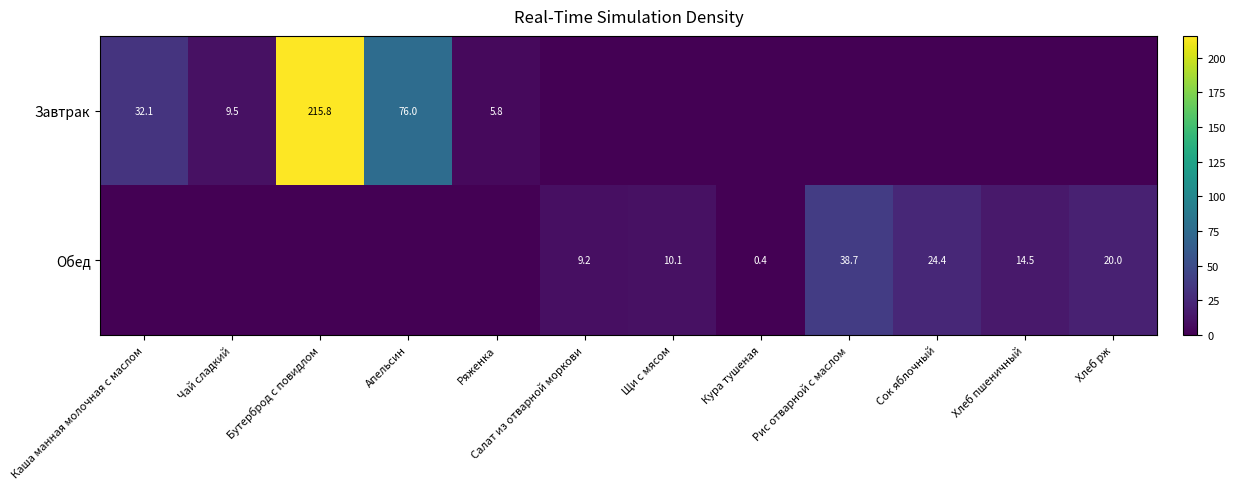

What is the spread (max minus min) of values at Салат из отварной моркови?

9.2